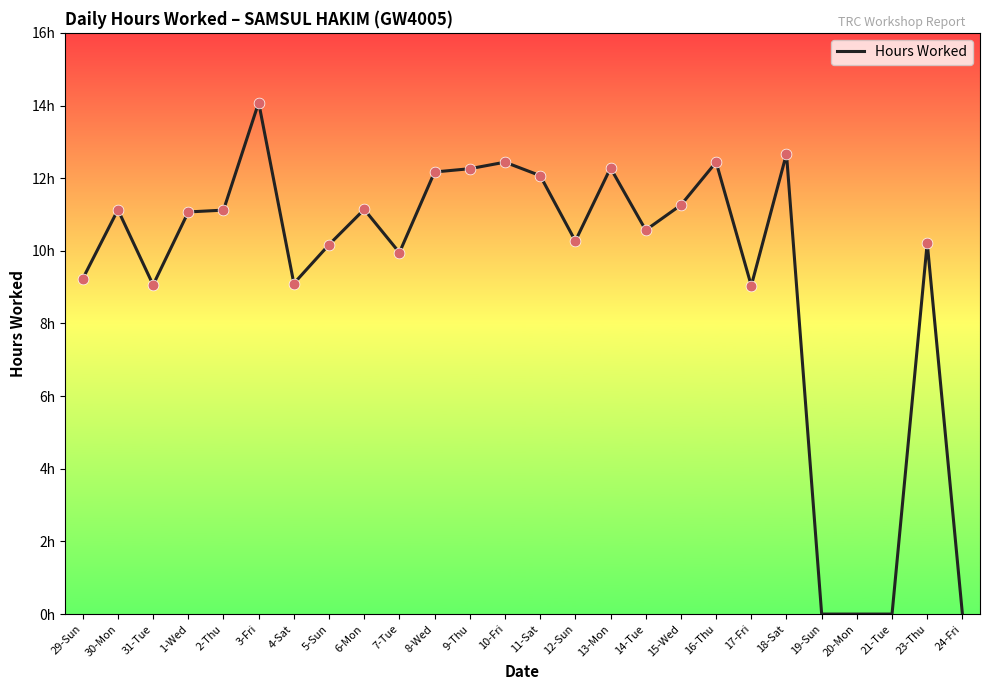

Which has a higher value, 15-Wed or 11-Sat?

11-Sat